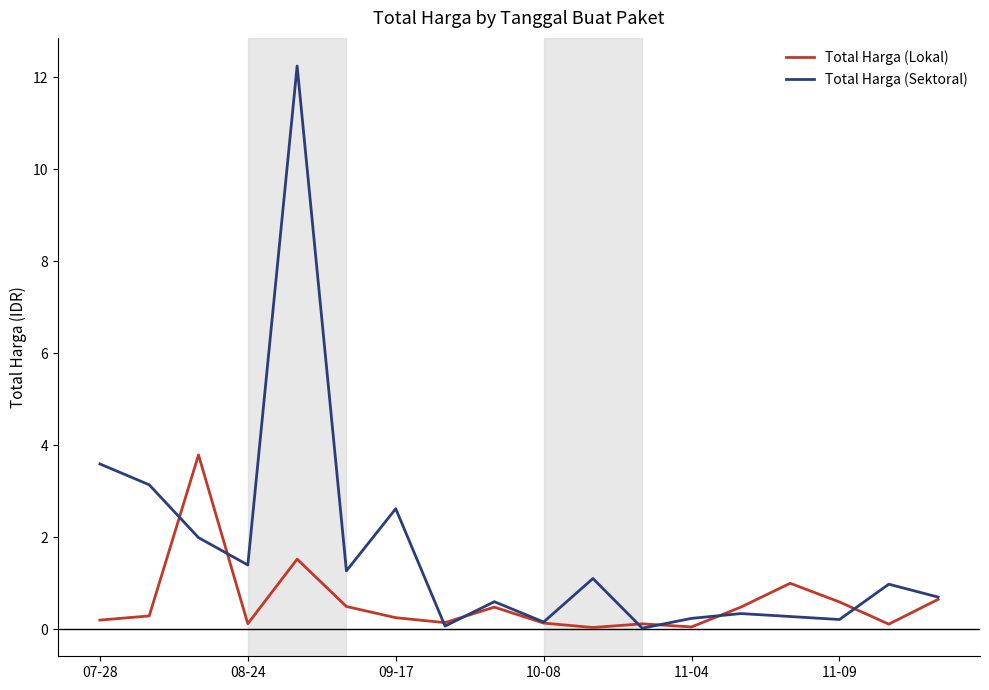

True or false: Total Harga (Lokal) has more than 2 points higher than both neighbors.

True